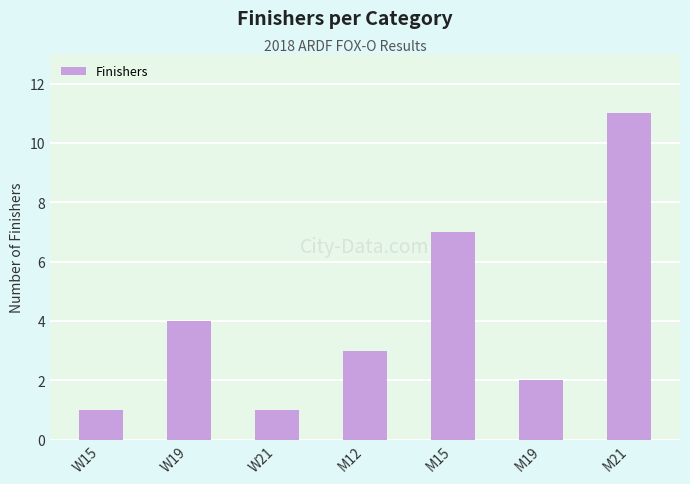

What is the average value?

4